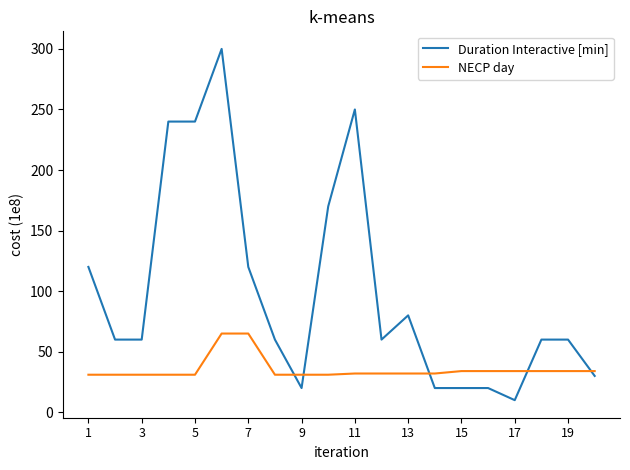

Which series has the largest total across all categories?

Duration Interactive [min]